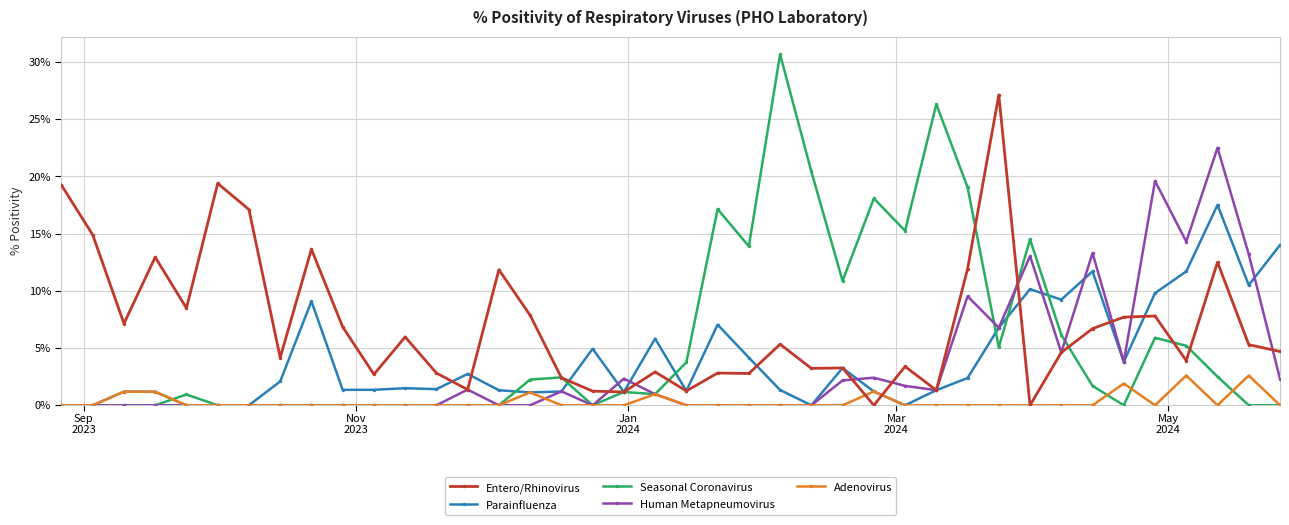

True or false: Adenovirus has more than 0 interior local peaks.

True